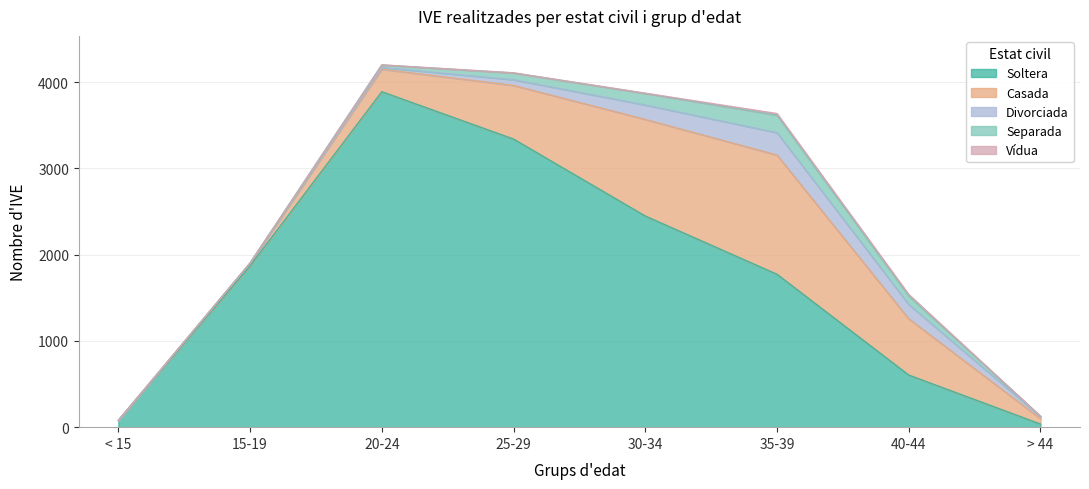

Is the value of Casada at 30-34 greater than the value of Soltera at 15-19?

No